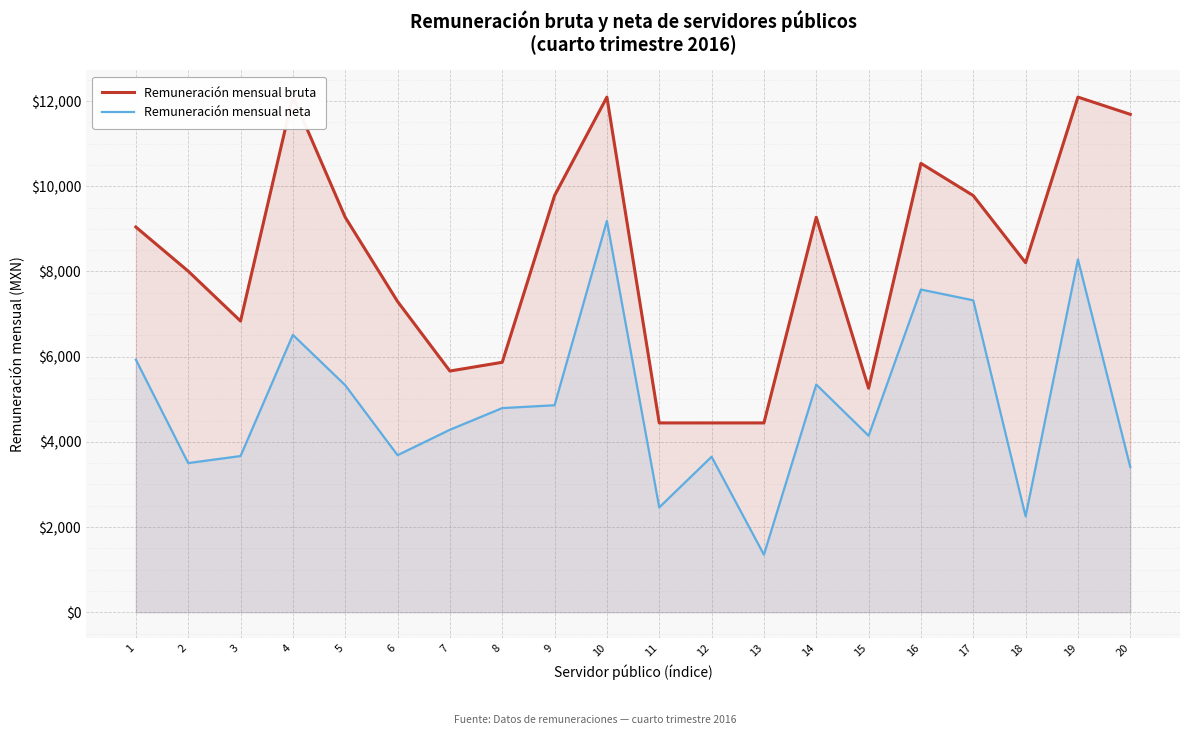

Read the Remuneración mensual bruta value at 6.

7295.4